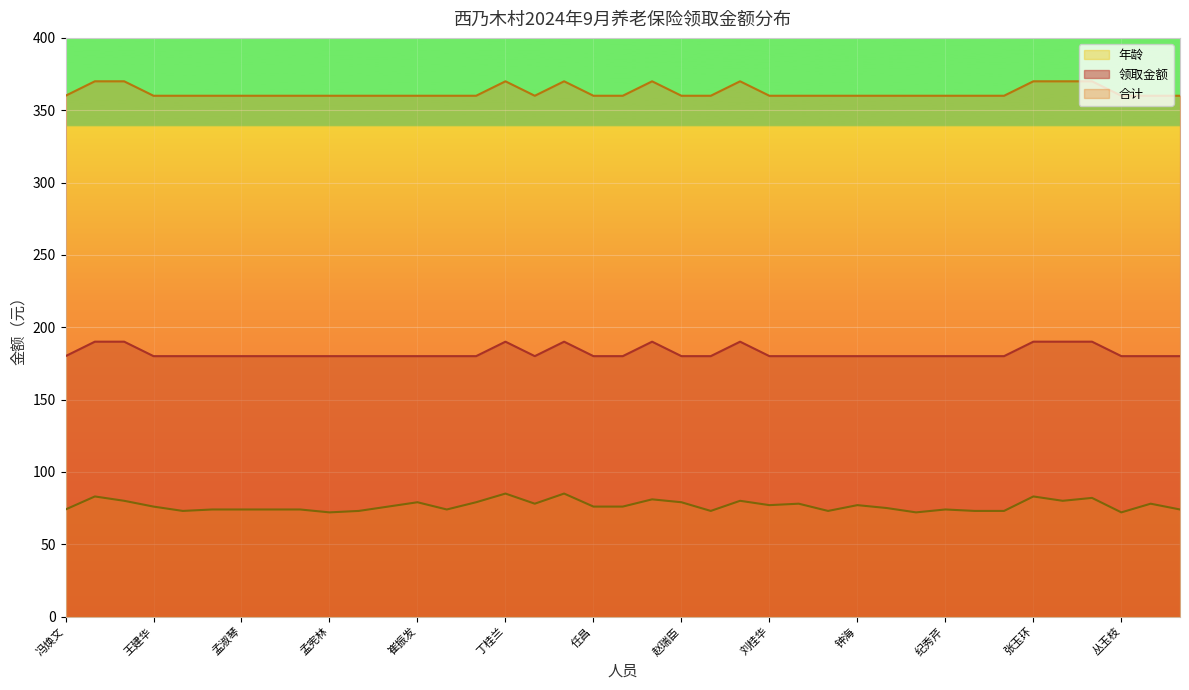

What is the value of the 年龄 point at the 3rd from the left?

80